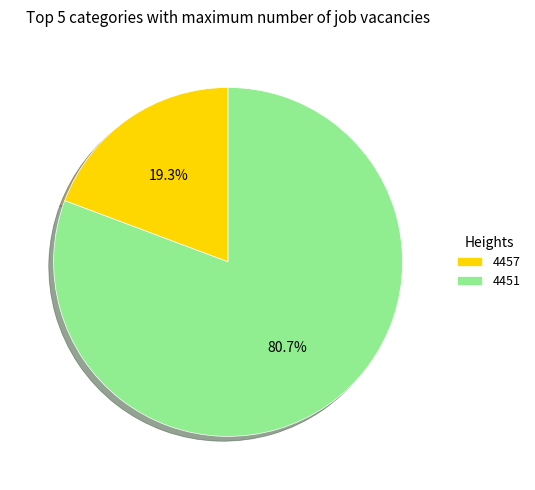

Rank the categories by value from lowest to highest.

4457, 4451